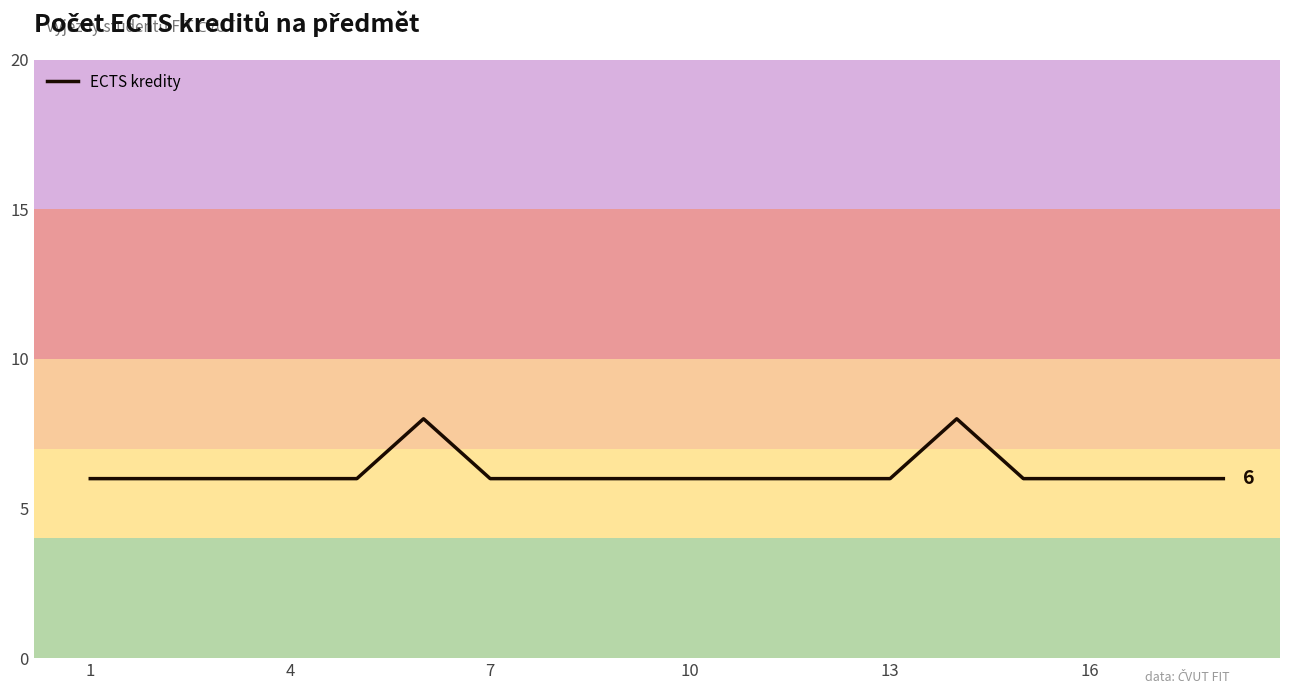

What is the smallest value displayed?

6